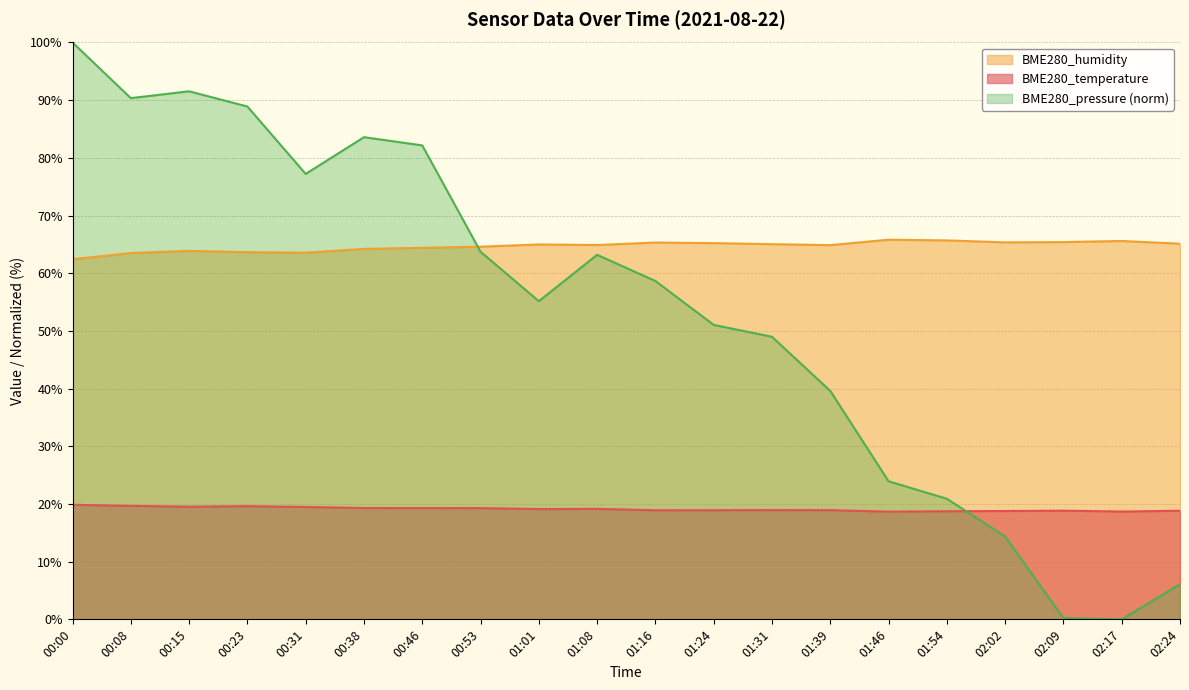

Which series has the largest total across all categories?

BME280_humidity